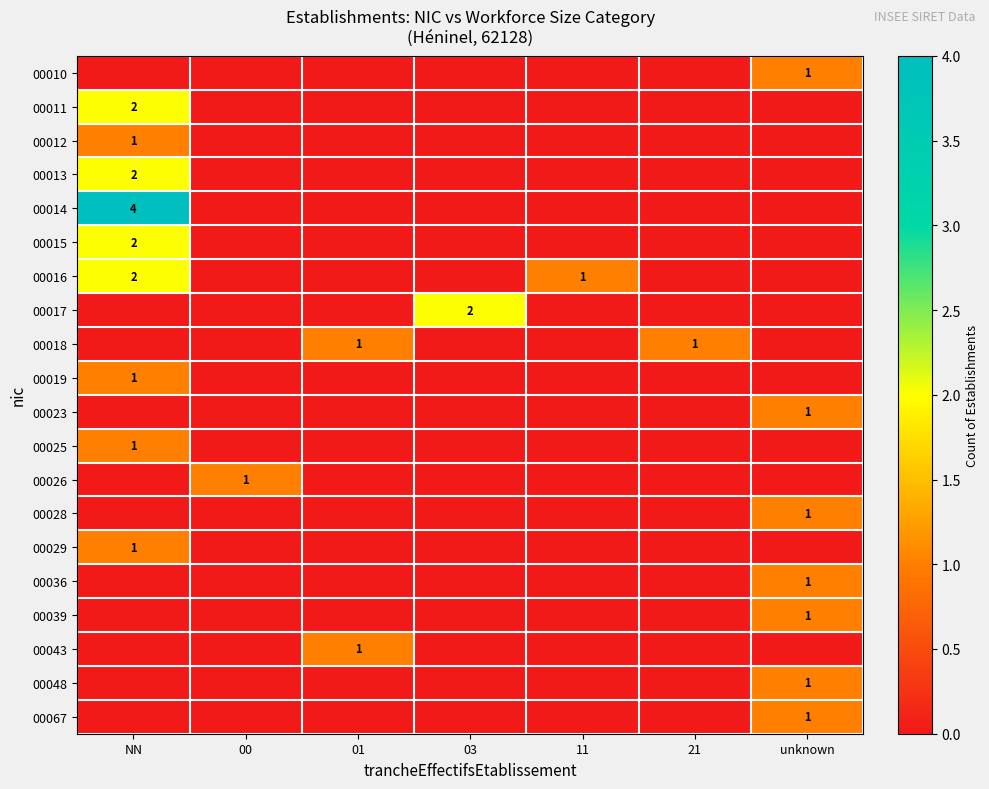

Is it true that 00017 equals 3 at 03?

False